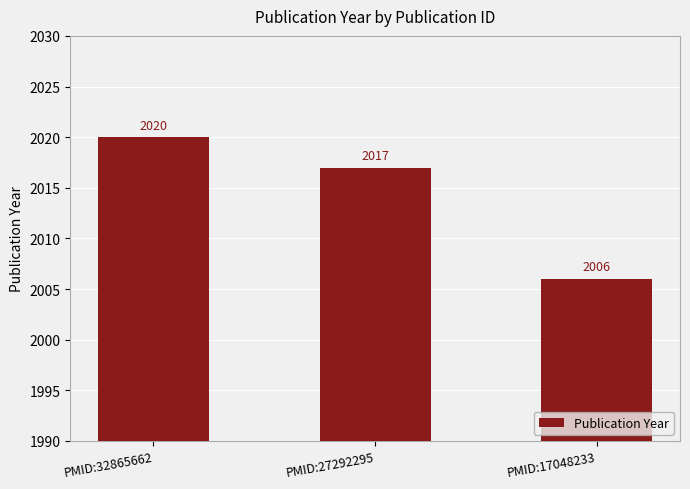

Which has a higher value, PMID:32865662 or PMID:27292295?

PMID:32865662